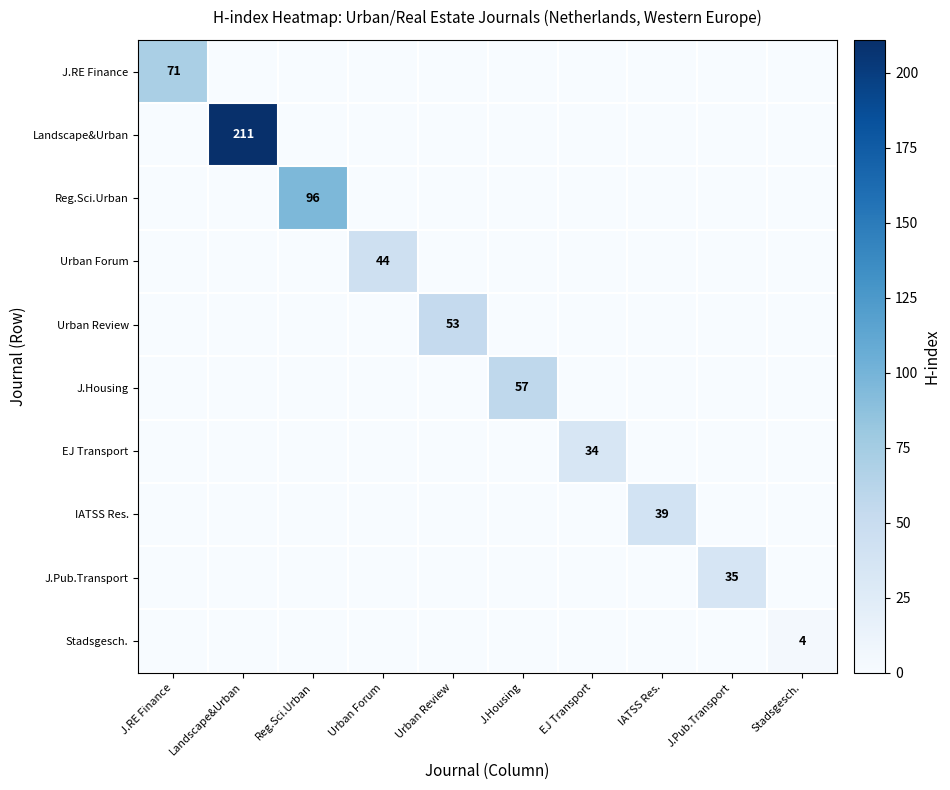

At how many categories does at least one series exceed 64?

3